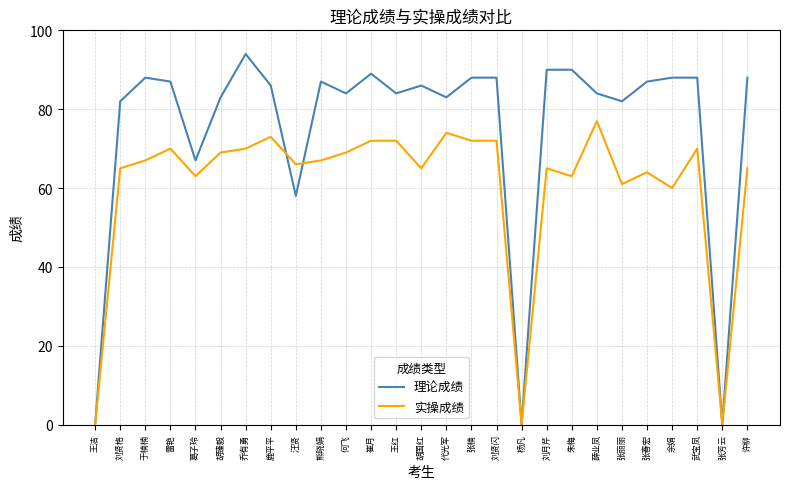

Between 葛子玲 and 何飞, which series saw the biggest shift?

理论成绩